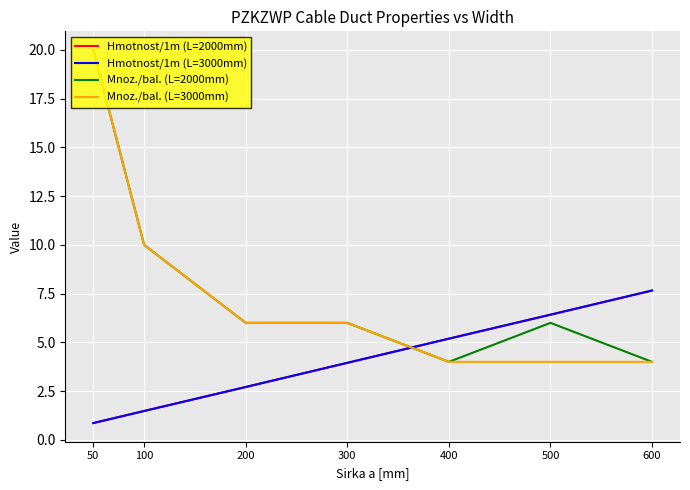

Where is Mnoz./bal. (L=3000mm) nearest to the value 12?

100